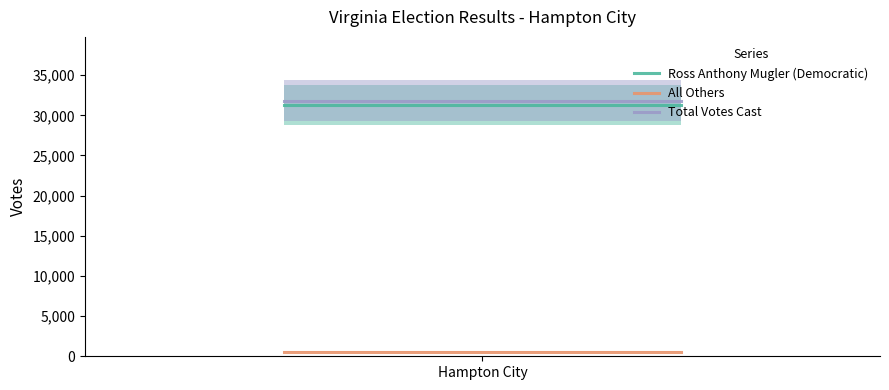

At Hampton City, list the series in order from largest to smallest.

Total Votes Cast, Ross Anthony Mugler (Democratic), All Others